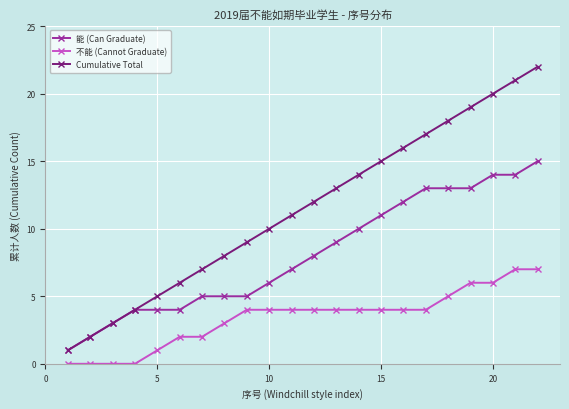

What is the average value of the 能 (Can Graduate) series?

8